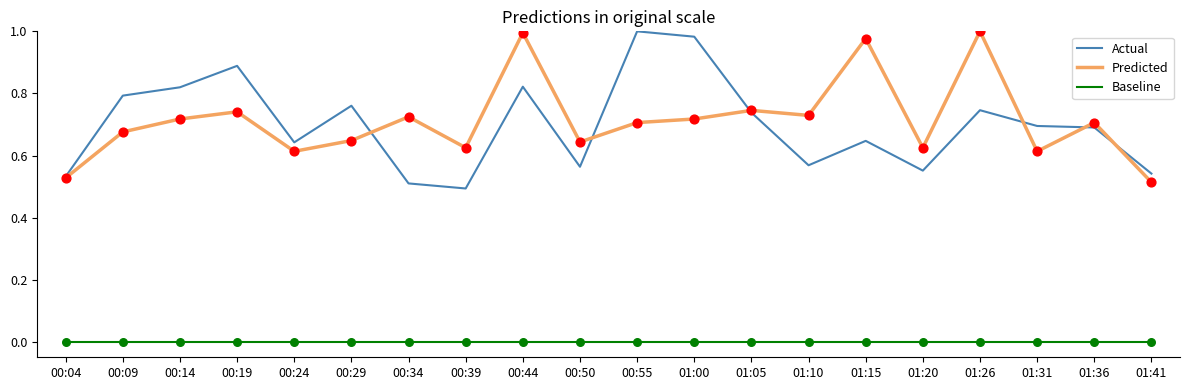

Between 00:09 and 00:50, which series saw the biggest shift?

Actual